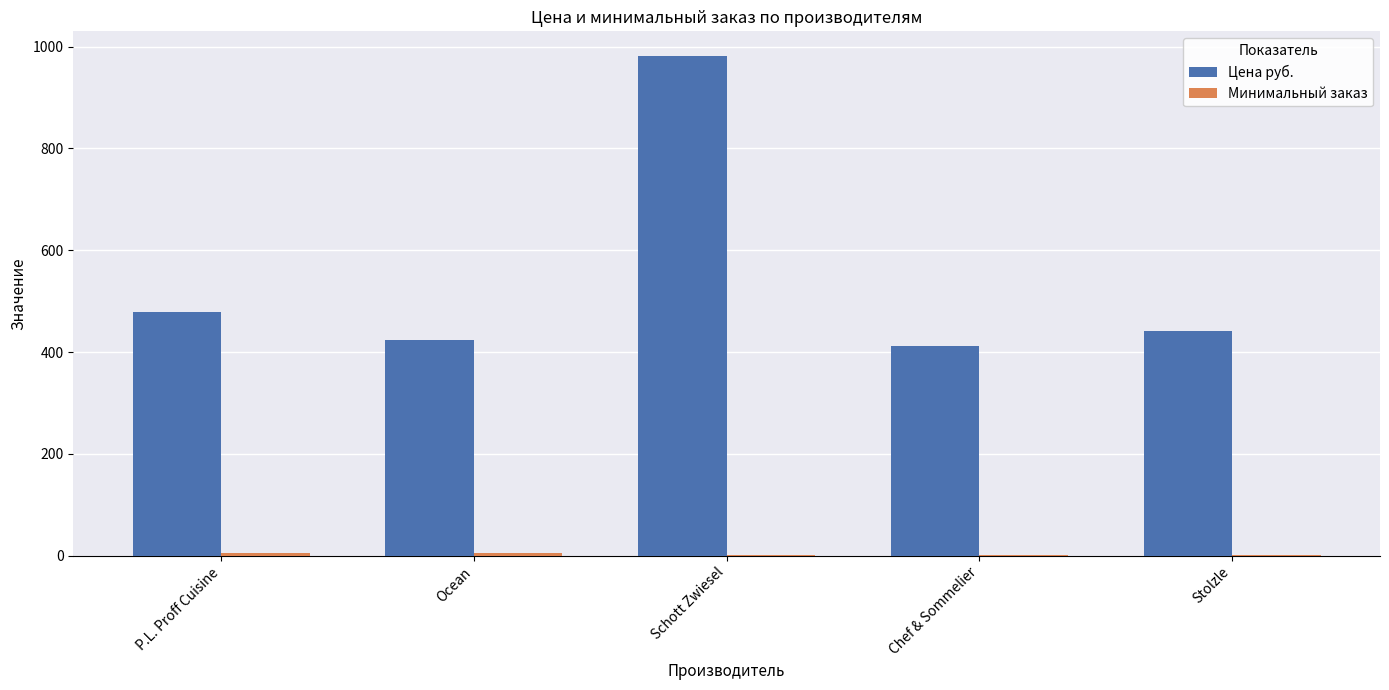

The Цена руб. series shows 273 at P.L. Proff Cuisine. True or false?

False